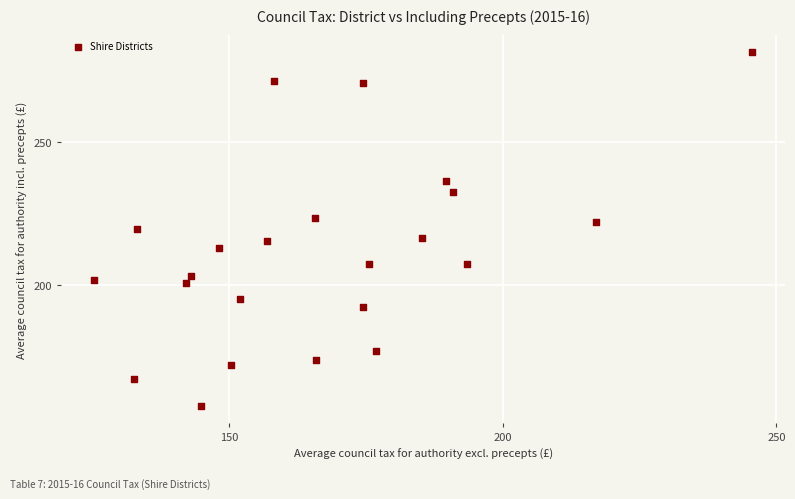

What is the range of X values (max minus min)?

120.3